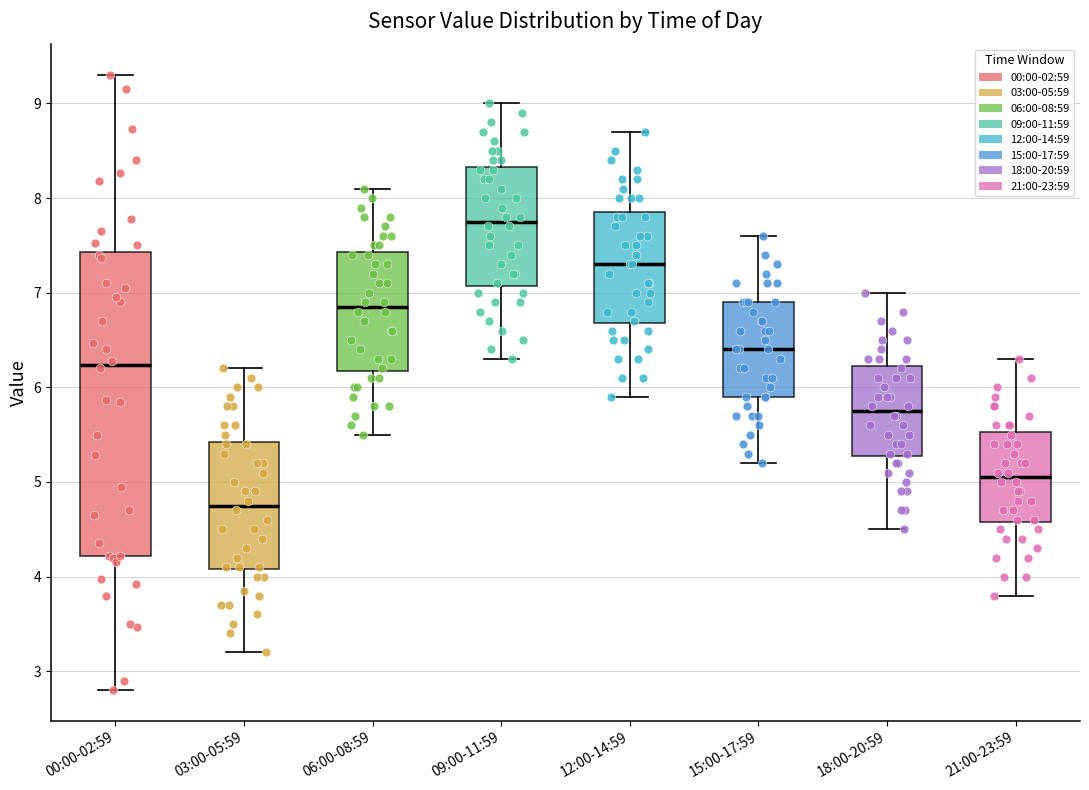

Where is the upper edge of the box for 15:00-17:59 on the y-axis? The values are not printed on the chart, so give them approximately, as read against the axis.

6.9